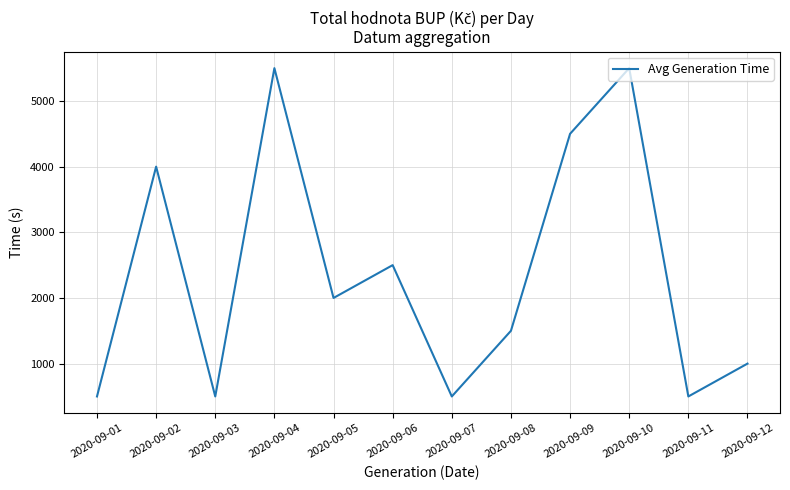

How many interior local valleys (lower than both neighbors) does the data have?

4